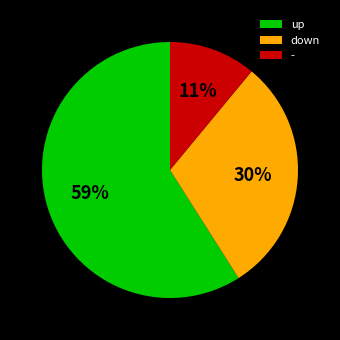

What percentage is the up slice, to the nearest percent?

59%